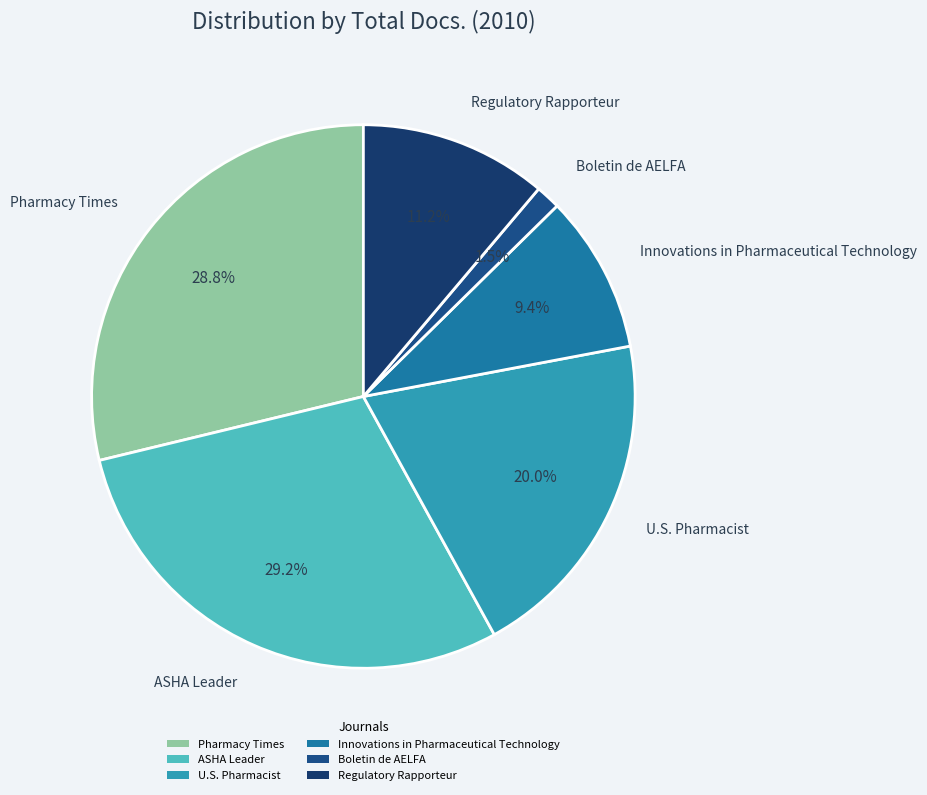

To the nearest percent, what portion does Pharmacy Times represent?

29%